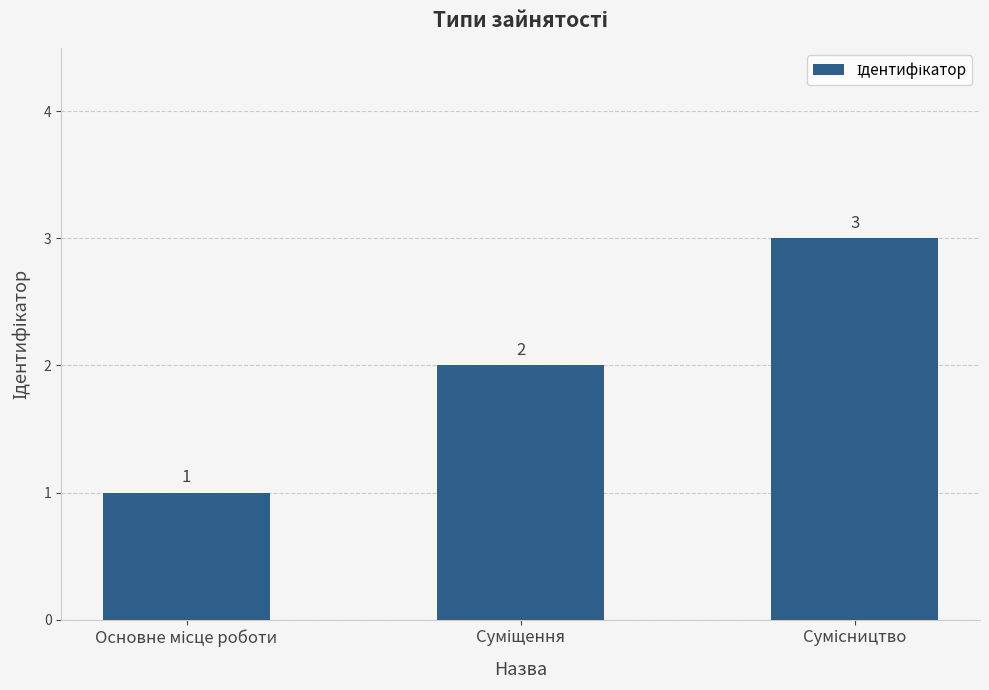

What is the value of the 2nd bar from the left?

2